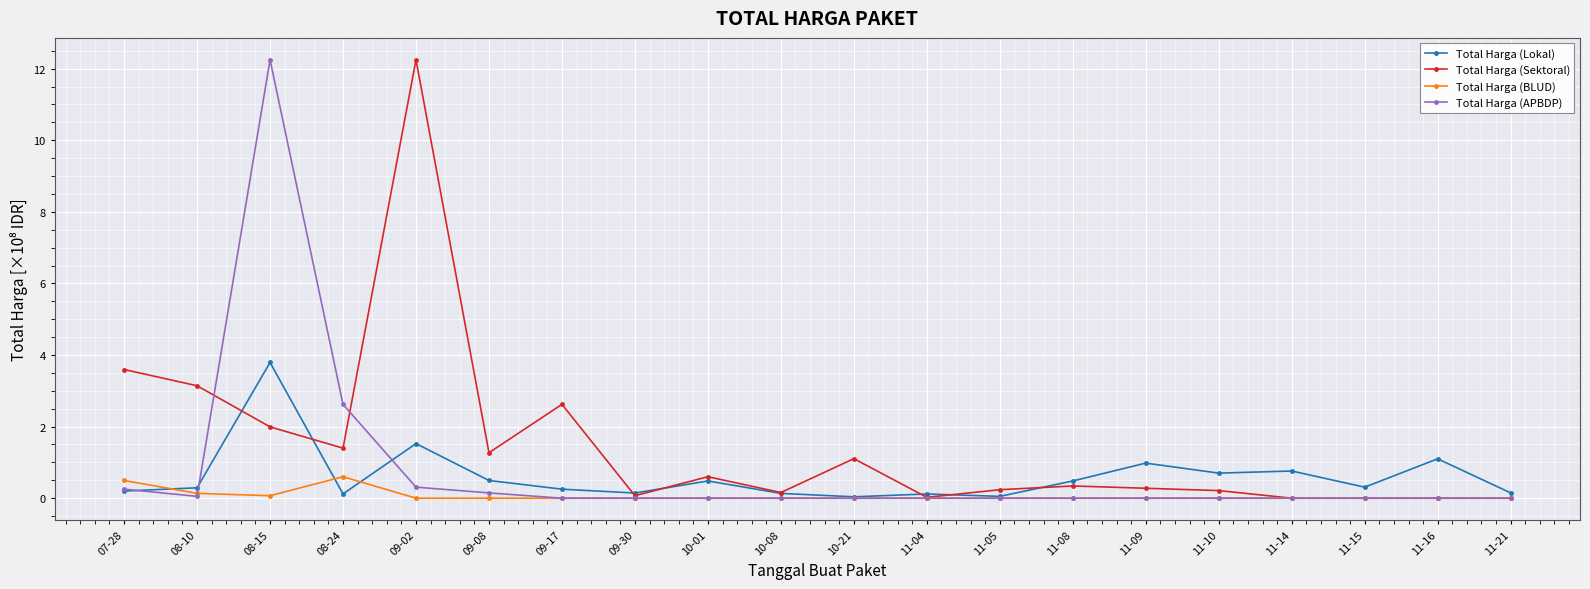

What is the label of the 9th point from the left?

10-01